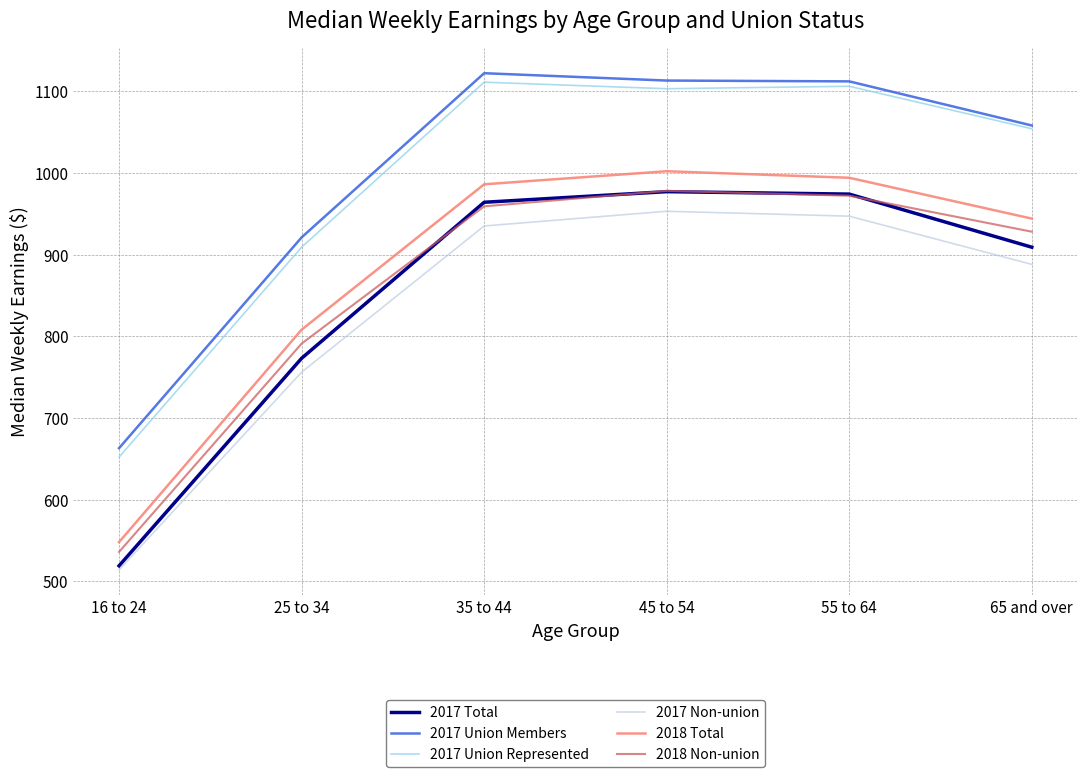

The 2018 Total series shows 792 at 16 to 24. True or false?

False